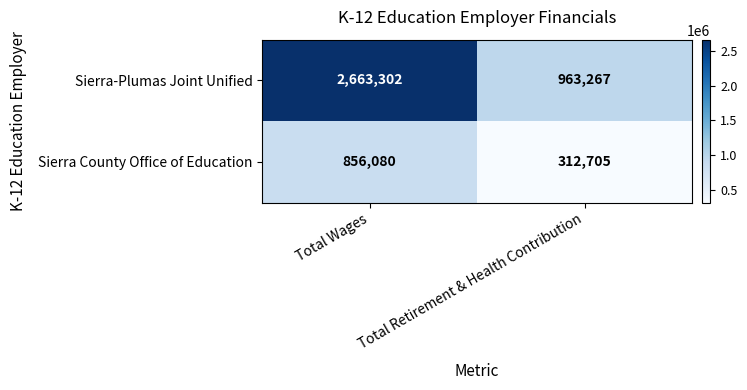

Rank the series at Total Retirement & Health Contribution from highest to lowest value.

Sierra-Plumas Joint Unified, Sierra County Office of Education